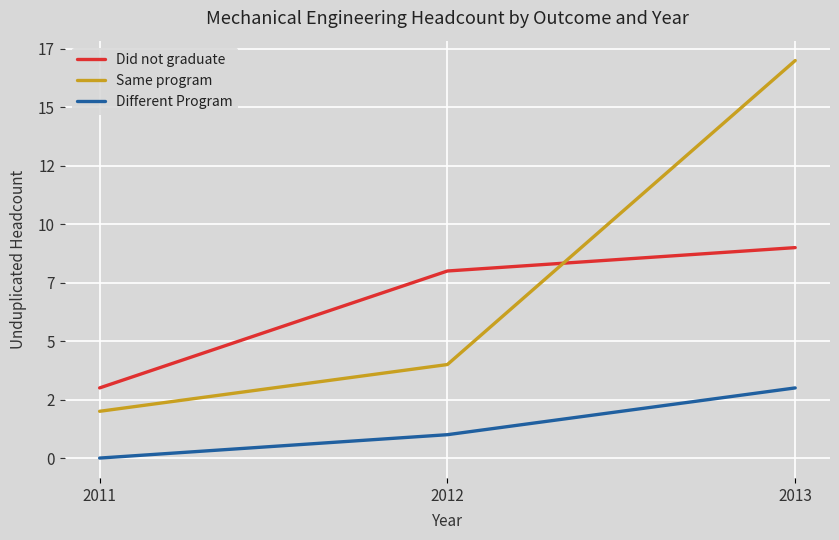

What is the difference between the highest and lowest values at 2013?

14